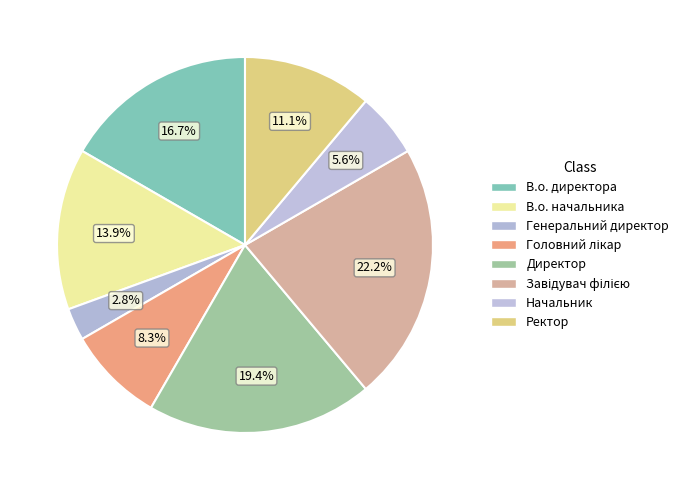

To the nearest percent, what portion does Завідувач філією represent?

22%